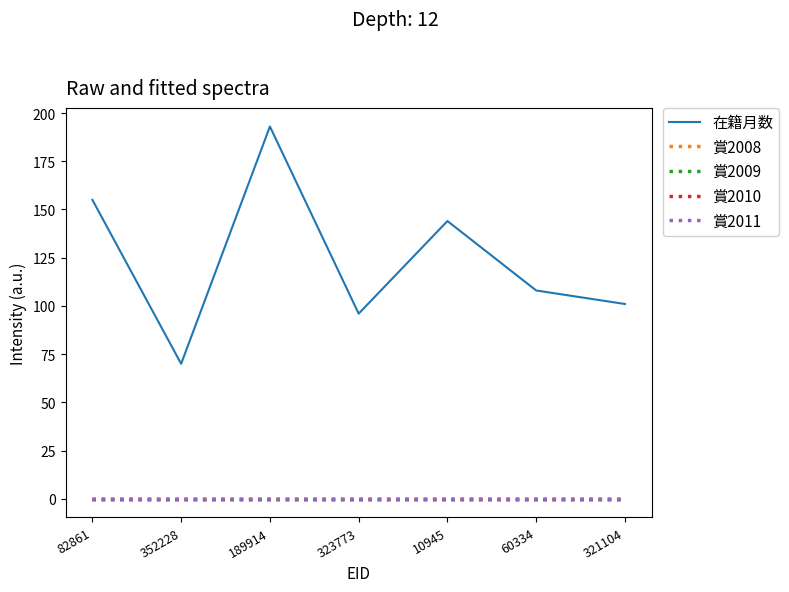

Does the chart display data point markers on the line(s)?

No